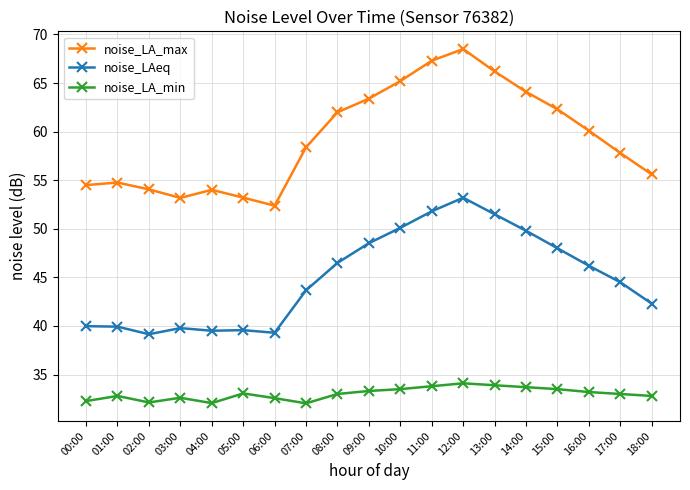

At which label does noise_LAeq first exceed 44?

08:00